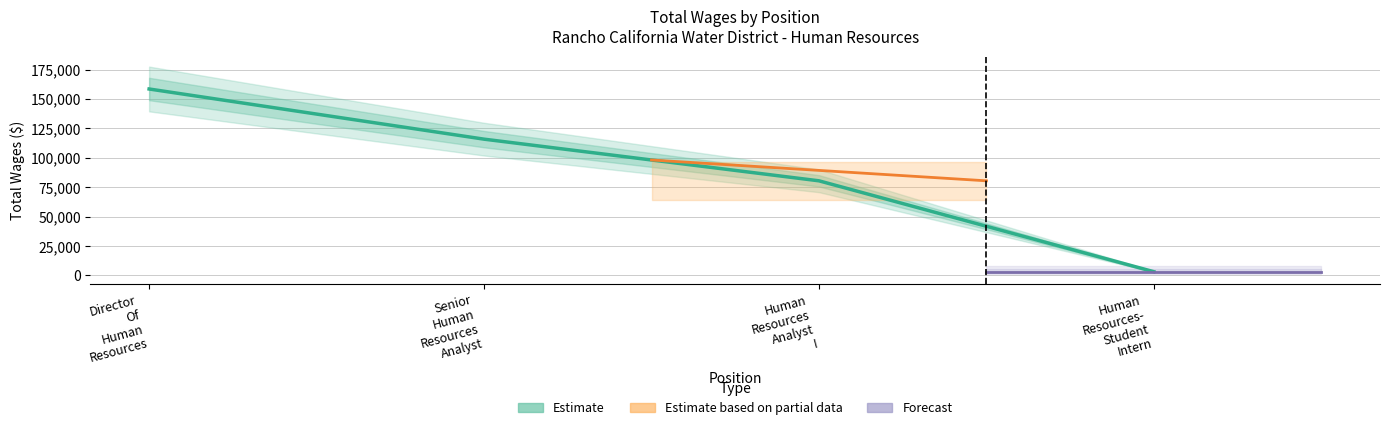

Rank the categories by value from highest to lowest.

Director Of Human Resources, Senior Human Resources Analyst, Human Resources Analyst I, Human Resources- Student Intern